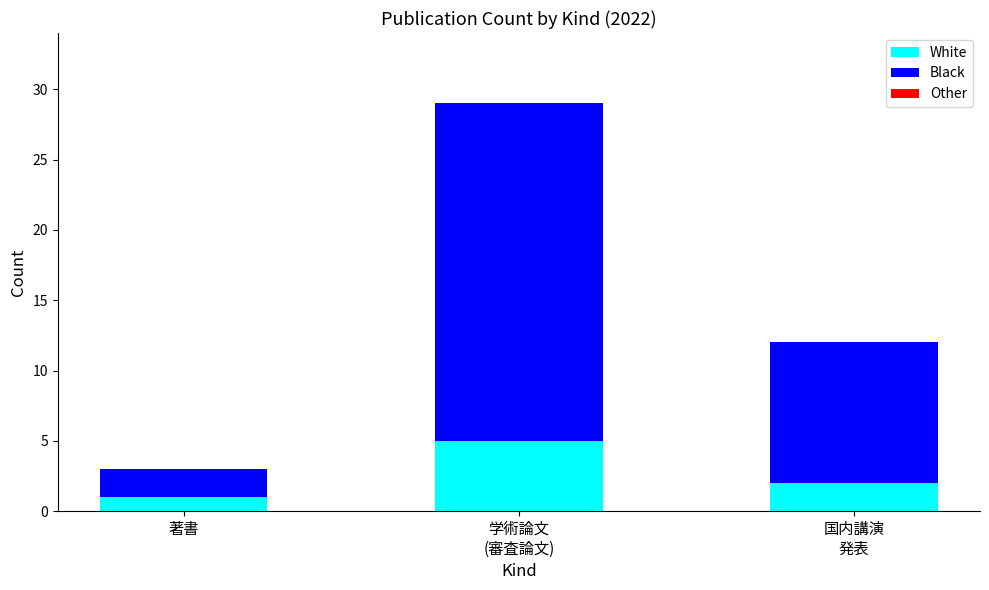

What is the value of the White bar at the 1st from the left?

1